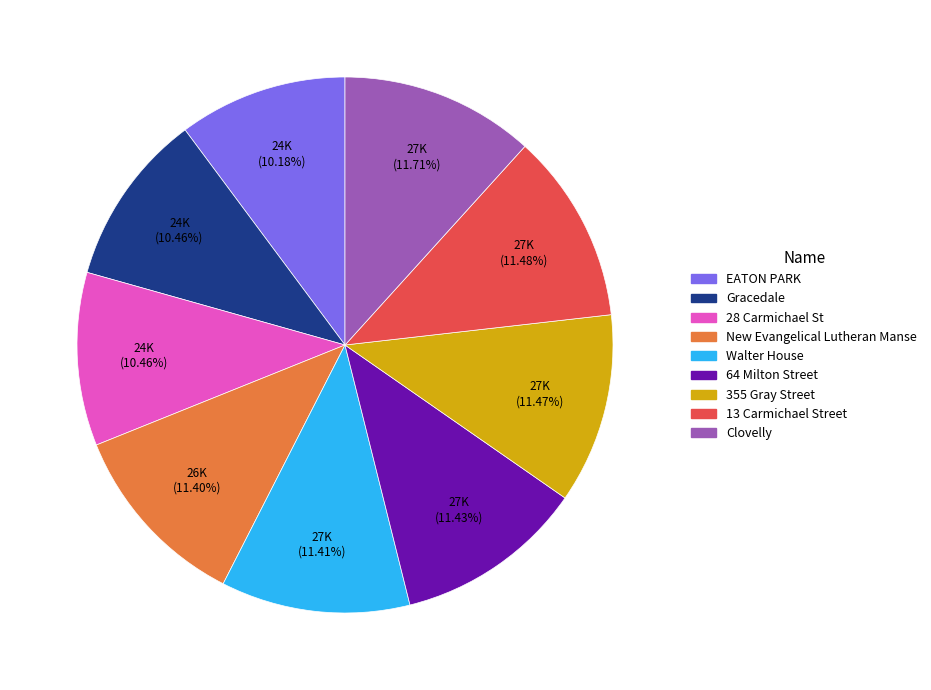

What percentage is the 13 Carmichael Street slice, to the nearest percent?

11%